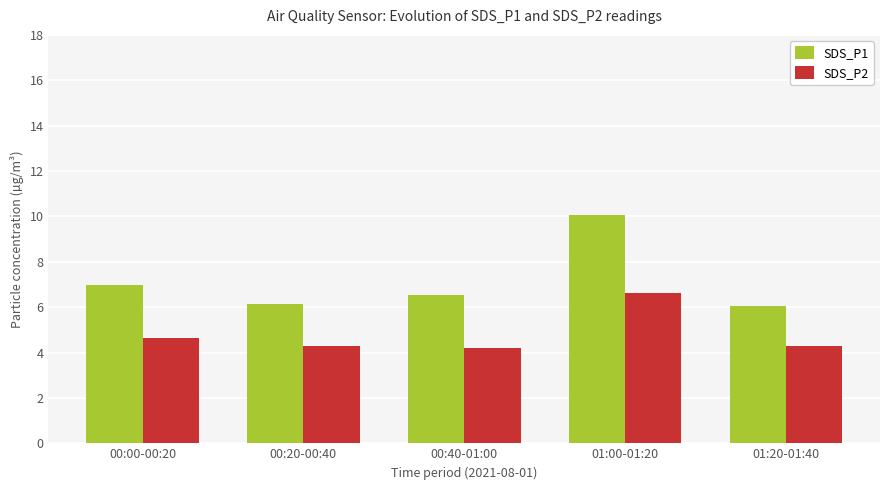

List the series in order of their peak value, lowest first.

SDS_P2, SDS_P1